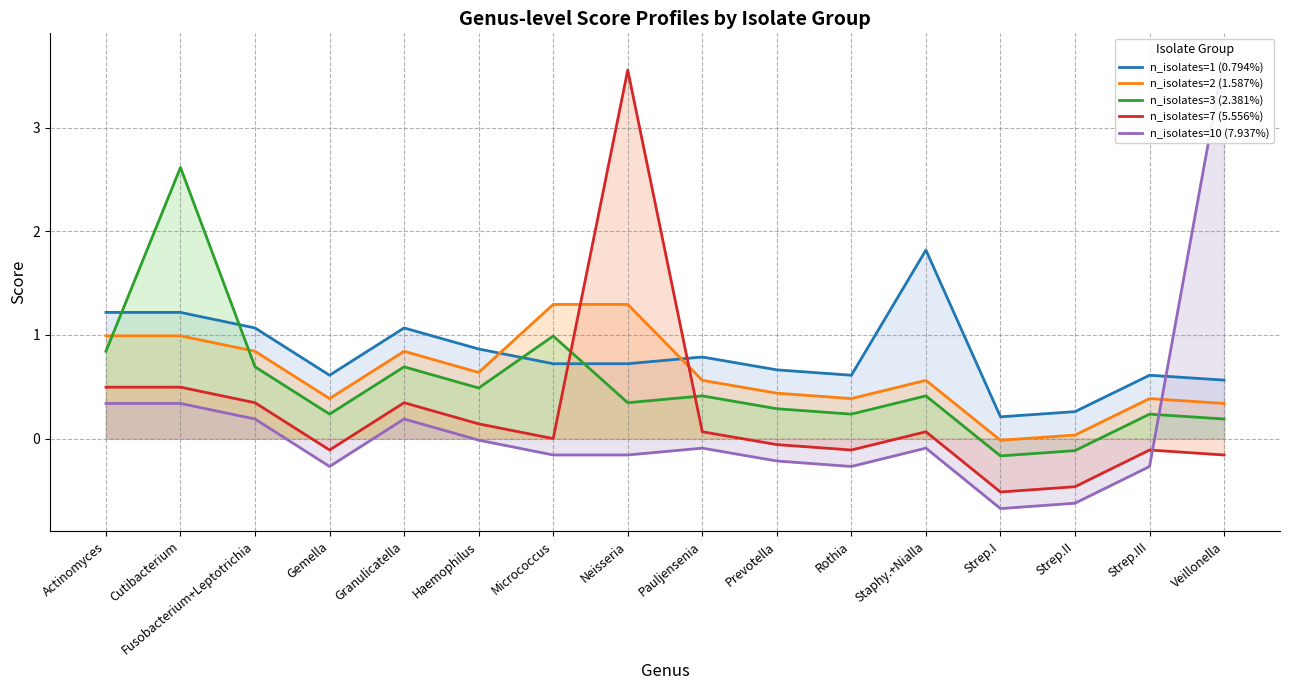

How many interior local peaks does the n_isolates=3 (2.381%) series have?

6